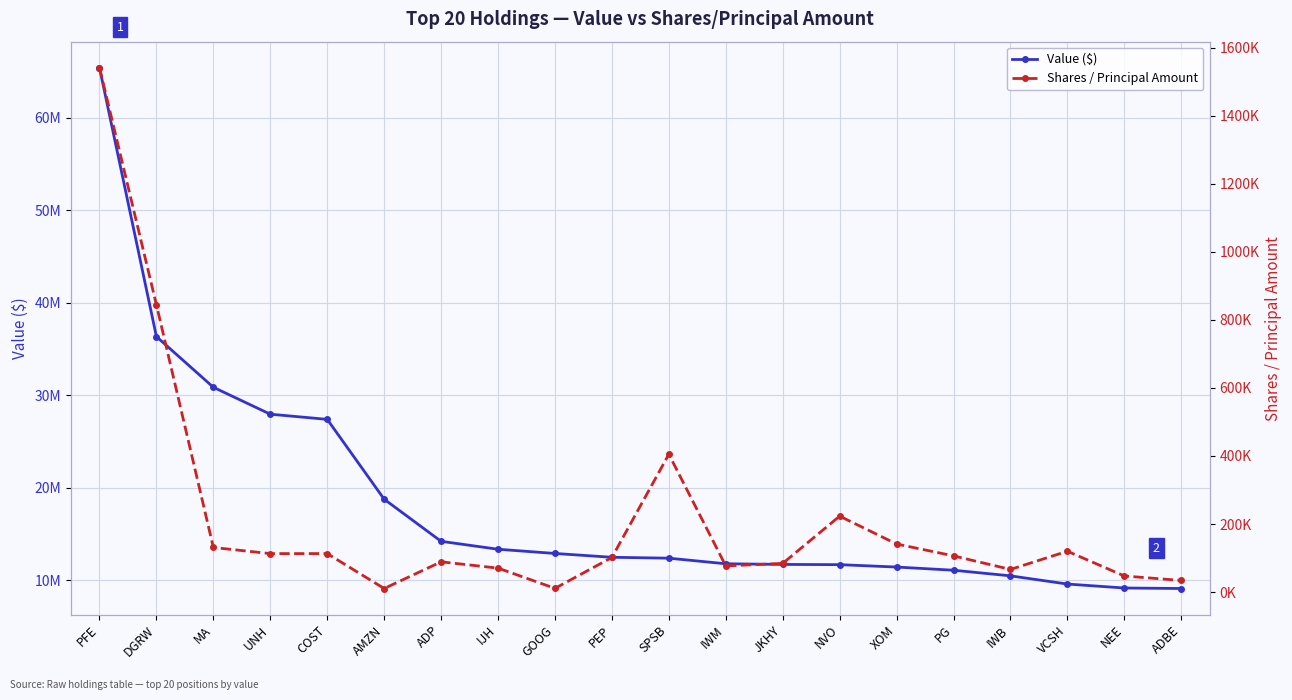

Reading right to left, extract all data points from this chart.

Value ($): ADBE=9093000	NEE=9146000	VCSH=9574000	IWB=10462000	PG=11070000	XOM=11414000	NVO=11672000	JKHY=11699000	IWM=11768000	SPSB=12373000	PEP=12470000	GOOG=12883000	IJH=13340000	ADP=14197000	AMZN=18753000	COST=27390000	UNH=27948000	MA=30861000	DGRW=36343000	PFE=65431000
Shares / Principal Amount: ADBE=34122	NEE=47309	VCSH=120030	IWB=66508	PG=106393	XOM=141261	NVO=223137	JKHY=84322	IWM=76869	SPSB=405012	PEP=101753	GOOG=10980	IJH=70430	ADP=88877	AMZN=10531	COST=113115	UNH=113032	MA=131072	DGRW=843998	PFE=1540639